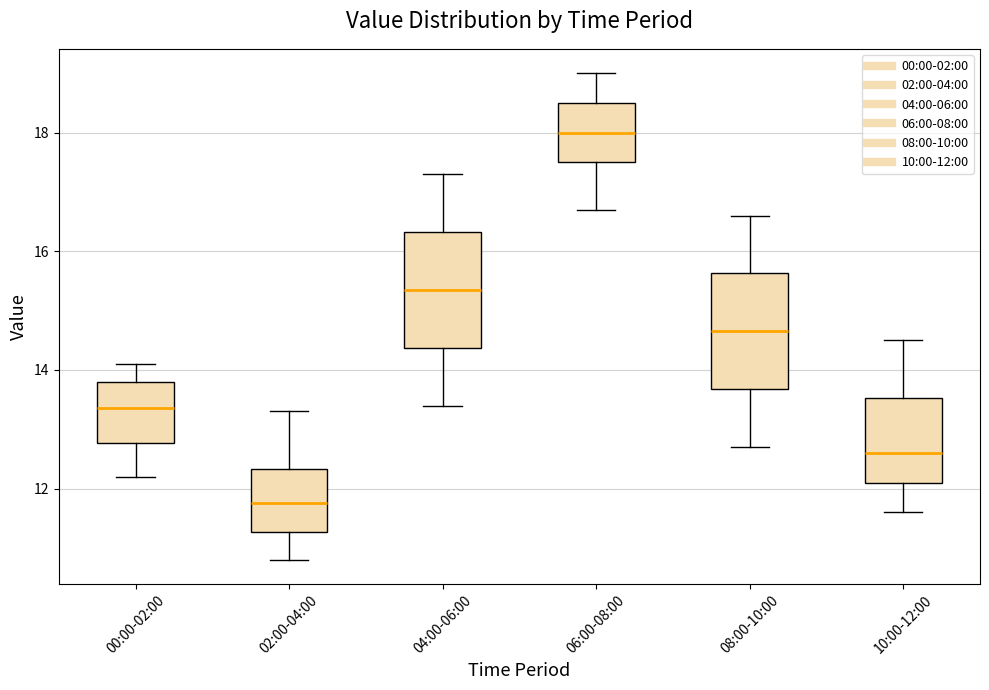

Reading left to right, transcribe this box plot: for each box, give where its median line is, the range the box spans, and where its two whiskers end, as read against the y-axis. The values are not printed on the chart, so give them approximately, as read against the axis.

00:00-02:00: median 13.4, box 12.8 to 13.8, whiskers 12.2 to 14.2
02:00-04:00: median 11.8, box 11.2 to 12.4, whiskers 10.8 to 13.4
04:00-06:00: median 15.4, box 14.4 to 16.4, whiskers 13.4 to 17.4
06:00-08:00: median 18.0, box 17.6 to 18.6, whiskers 16.8 to 19.0
08:00-10:00: median 14.6, box 13.6 to 15.6, whiskers 12.8 to 16.6
10:00-12:00: median 12.6, box 12.2 to 13.6, whiskers 11.6 to 14.6